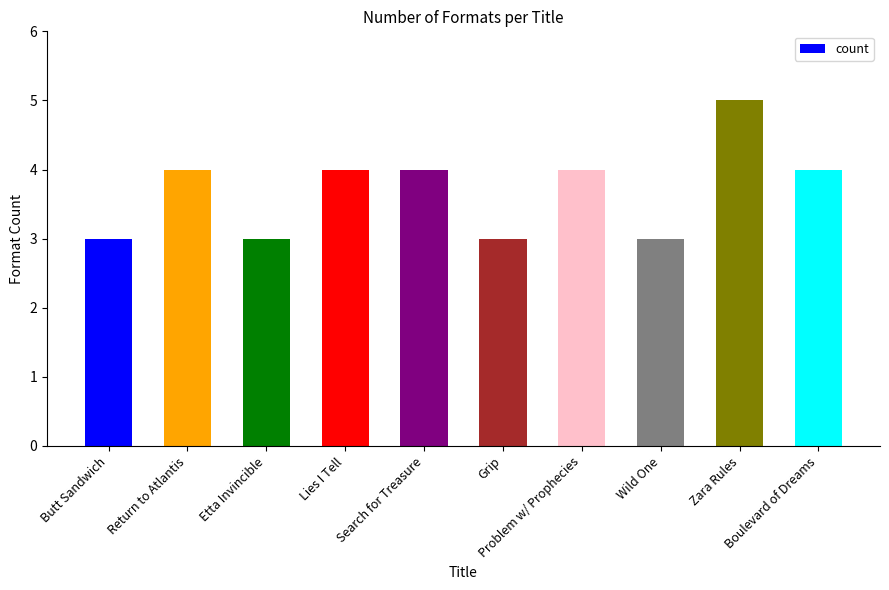

What is the greatest value displayed?

5